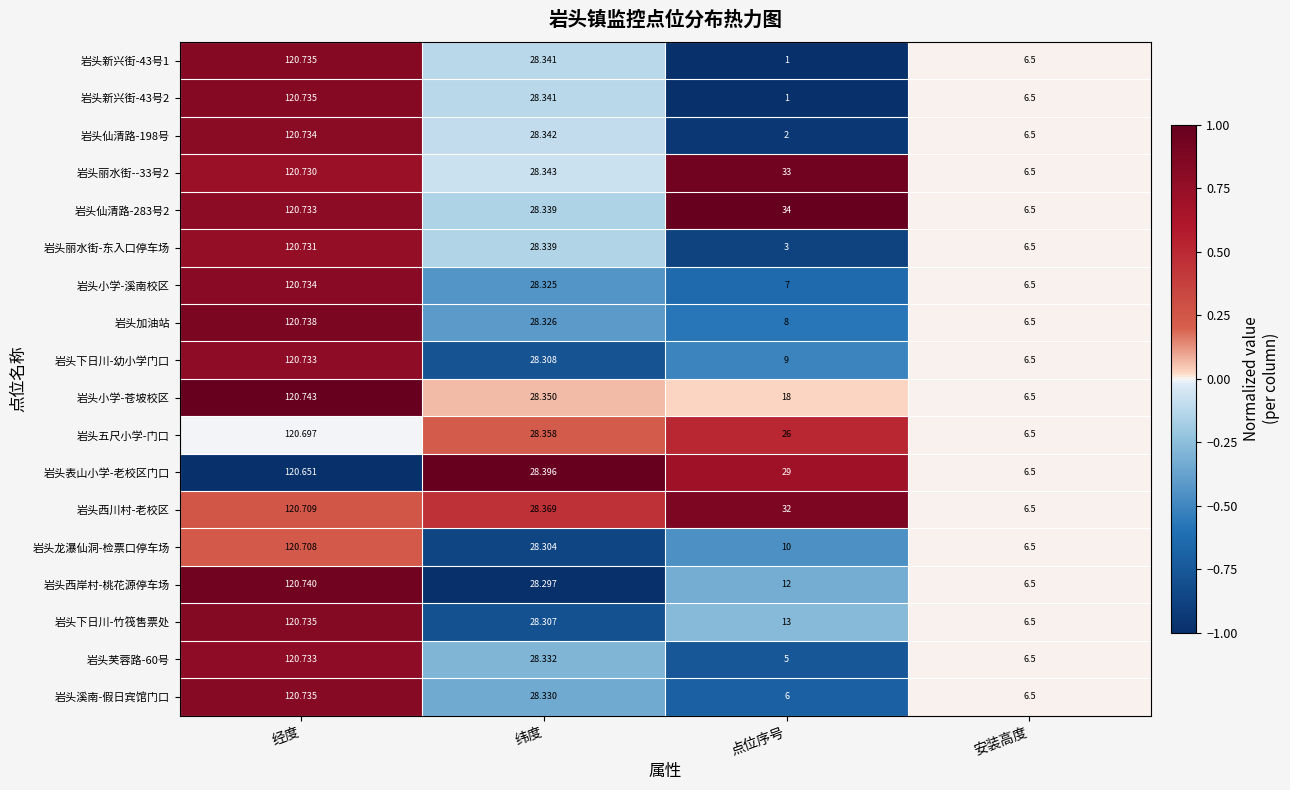

How many distinct data groups are displayed?

18